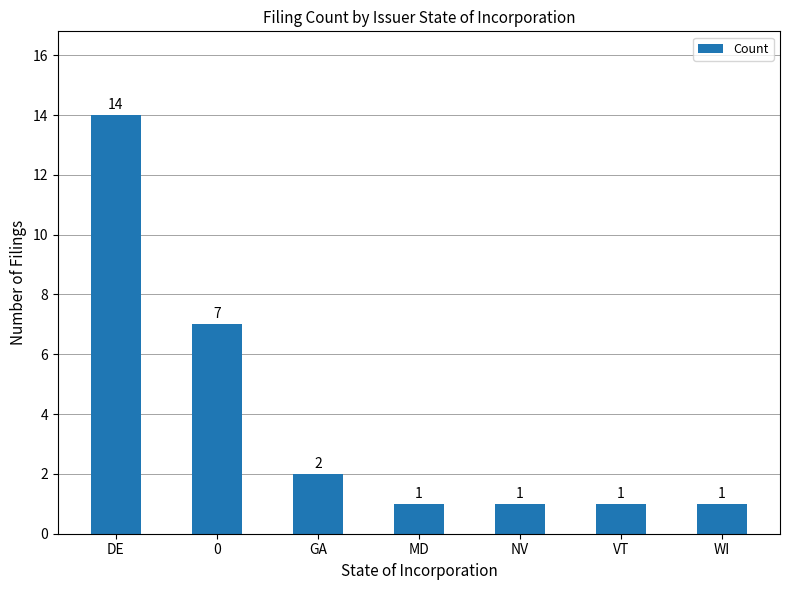

How many values exceed 1?

3